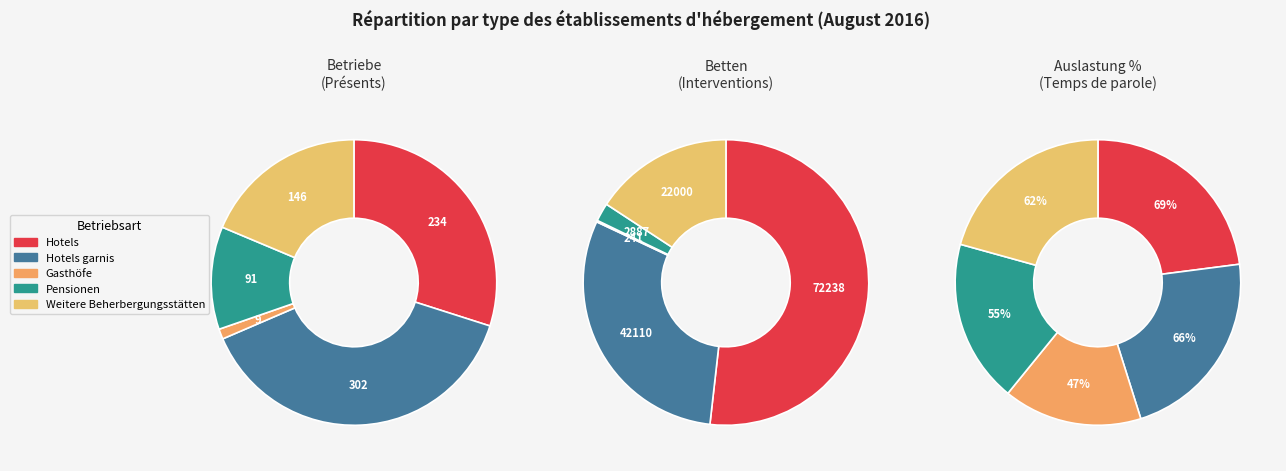

Which slice is the largest?

Hotels garnis